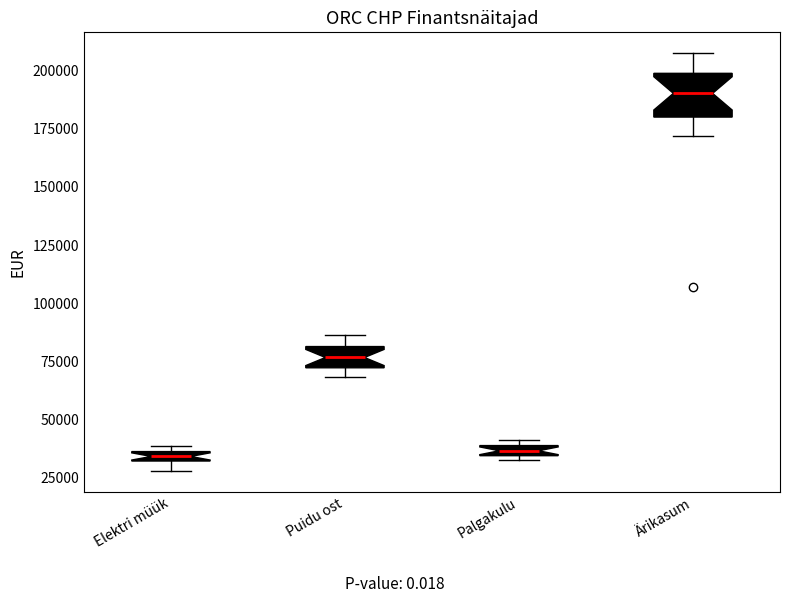

Where does the median line of the box for Ärikasum sit on the y-axis? The values are not printed on the chart, so give them approximately, as read against the axis.

190000